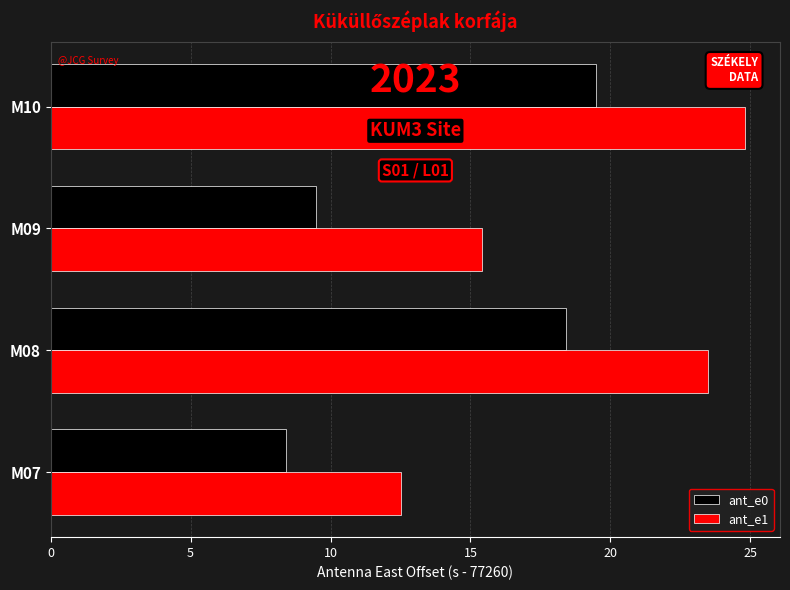

Where is ant_e1 nearest to the value 18?

M09